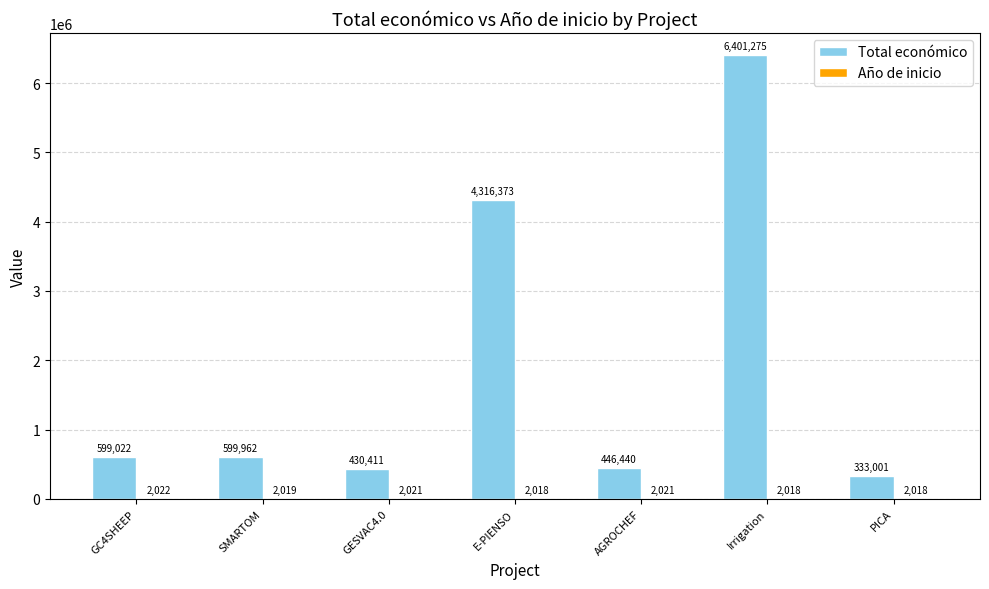

What is the total value across all series at Irrigation?

6403293